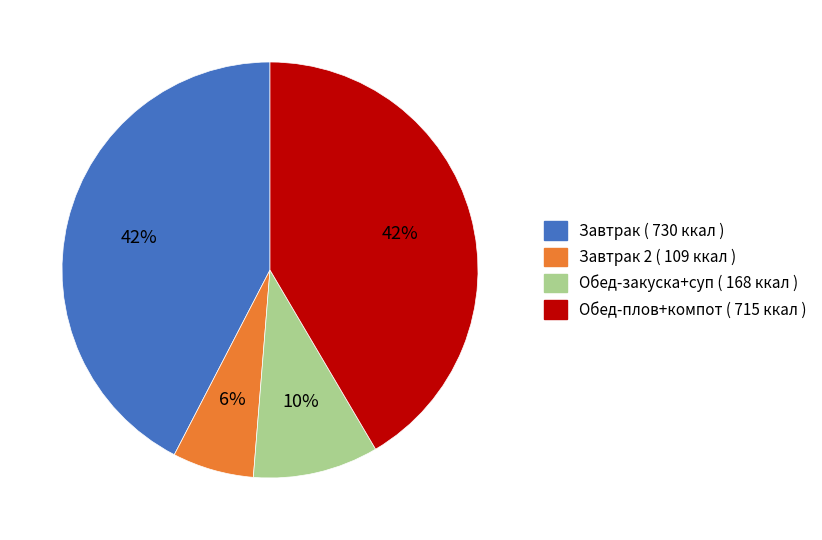

Do Завтрак 2 ( 109 ккал ) and Обед-закуска+суп ( 168 ккал ) together represent more than half of the pie?

No